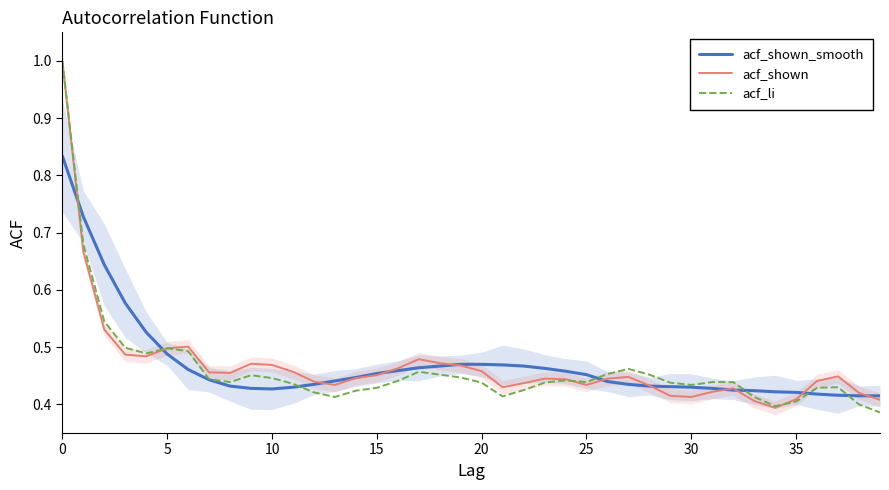

After their last crossing, which series has the higher values: acf_shown_smooth or acf_shown?

acf_shown_smooth